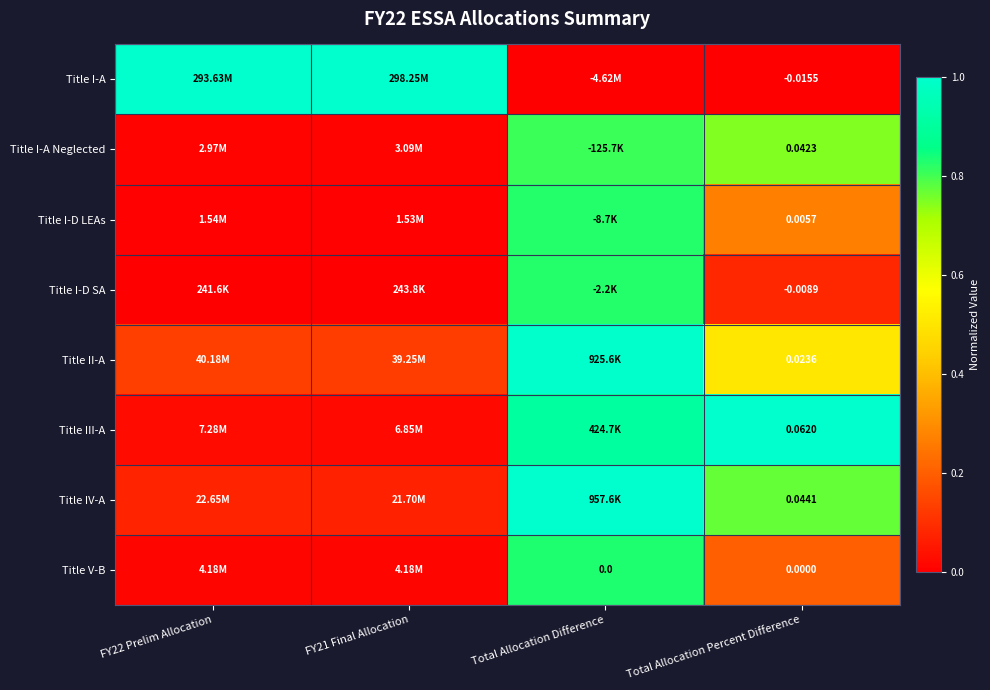

At Total Allocation Percent Difference, list the series in order from smallest to largest.

Title I-A, Title I-D SA, Title V-B, Title I-D LEAs, Title II-A, Title I-A Neglected, Title IV-A, Title III-A